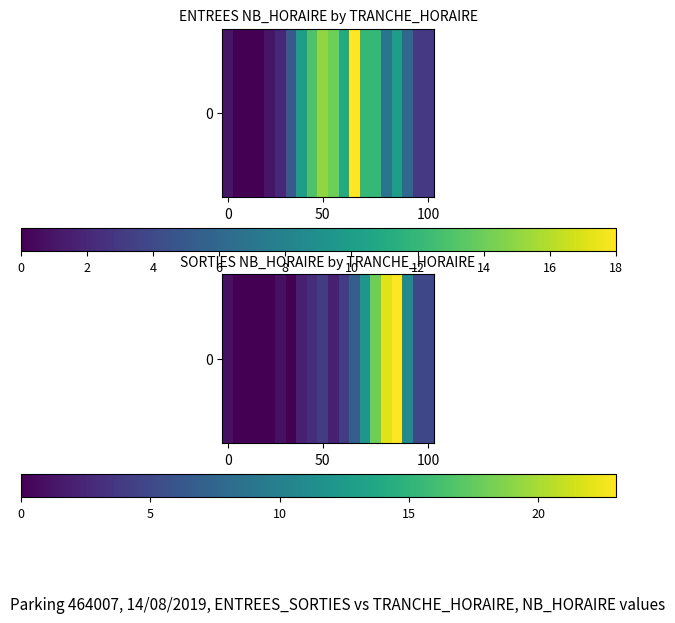

What is the sum of the values at 14 and 8?

21